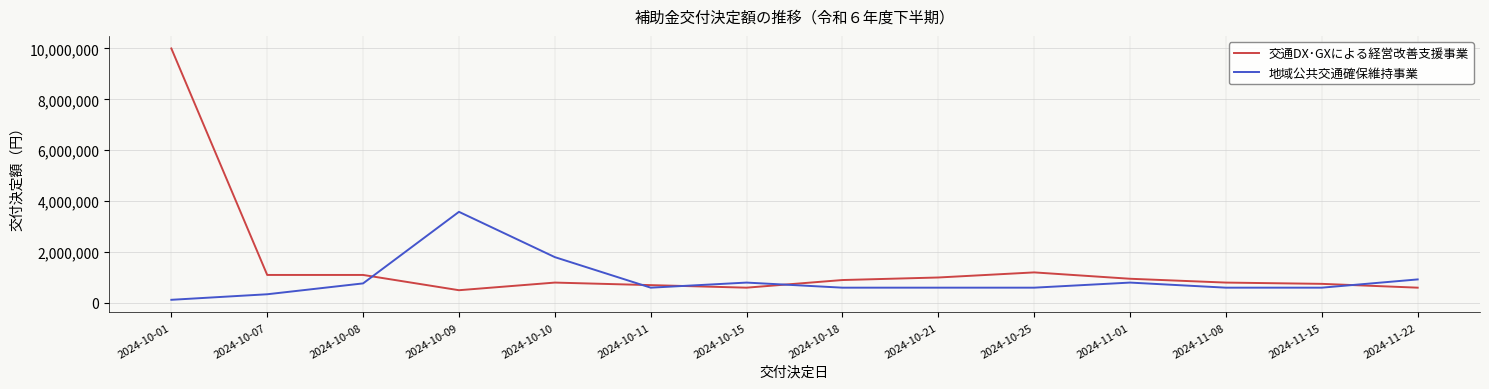

How many lines are shown in the chart?

2